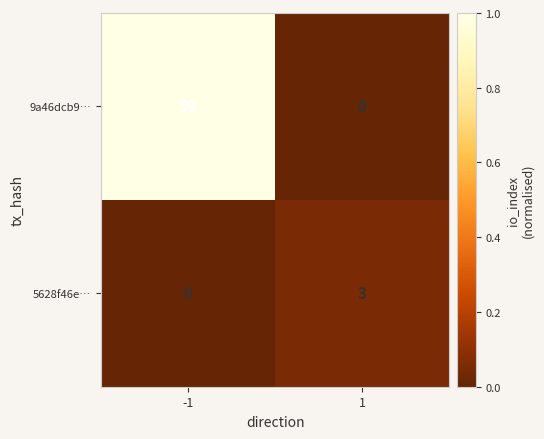

How many data points does each series have?

2